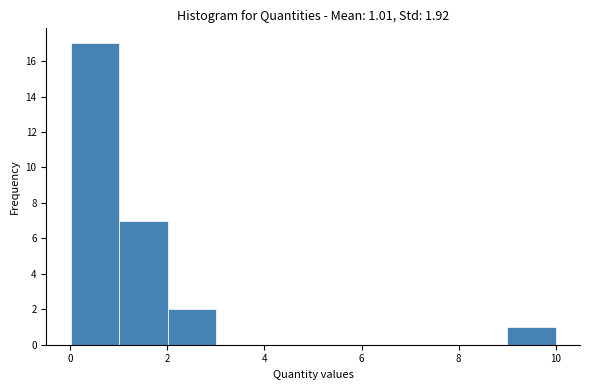

Which range on the x-axis has the tallest bar?

0 to 1